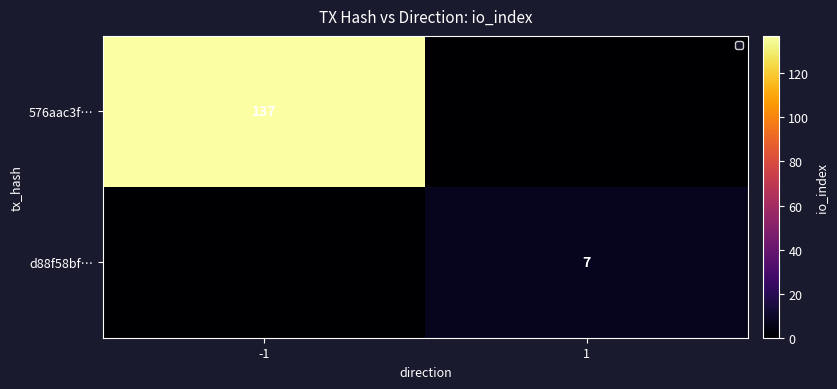

Is it true that d88f58bf… equals 7 at 1?

True